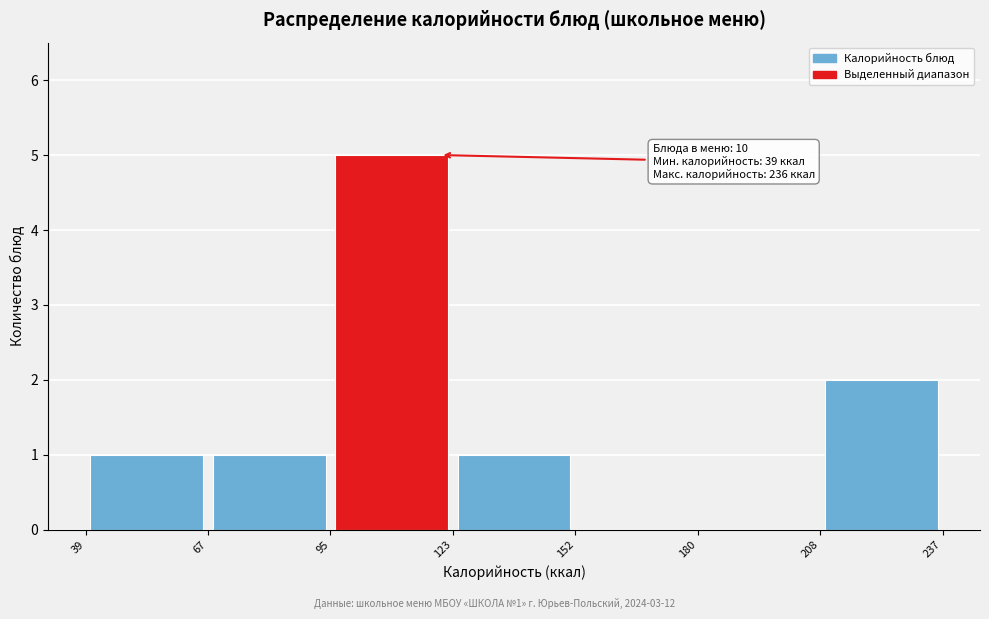

Which range on the x-axis has the tallest bar?

95 to 123